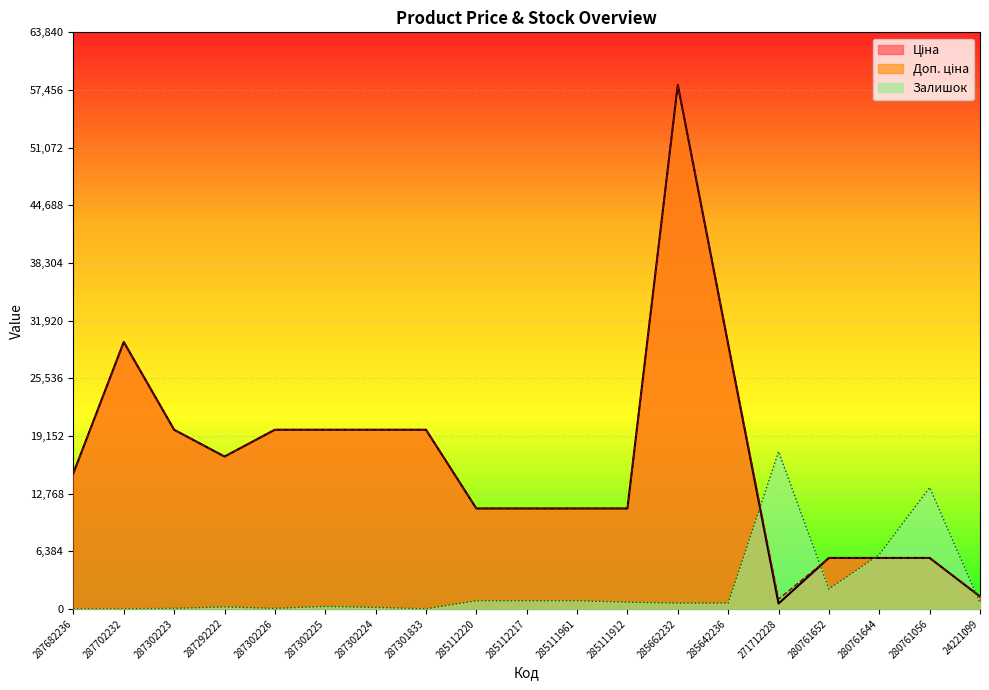

Reading left to right, transcribe all the data shown in this chart.

Ціна: 287682236=15019.2	287702232=29548.9	287302223=19831.1	287292222=16863.2	287302226=19831.1	287302225=19831.1	287302224=19831.1	287301833=19831.1	285112220=11113.6	285112217=11113.6	285111961=11113.6	285111912=11113.6	285662232=58037.0	285642236=29294.9	271712228=586.0	280761652=5636.0	280761644=5636.0	280761056=5636.0	24221099=1366.3
Доп. ціна: 287682236=15019.2	287702232=29548.9	287302223=19831.1	287292222=16863.2	287302226=19831.1	287302225=19831.1	287302224=19831.1	287301833=19831.1	285112220=11113.6	285112217=11113.6	285111961=11113.6	285111912=11113.6	285662232=58037.0	285642236=29294.9	271712228=1074.5	280761652=5636.0	280761644=5636.0	280761056=5636.0	24221099=1366.0
Залишок: 287682236=0.0	287702232=0.0	287302223=52.3	287292222=209.1	287302226=52.3	287302225=261.4	287302224=156.9	287301833=0.0	285112220=888.9	285112217=888.9	285111961=888.9	285111912=732.0	285662232=627.4	285642236=627.4	271712228=17411.1	280761652=2196.0	280761644=6012.8	280761056=13437.4	24221099=679.7